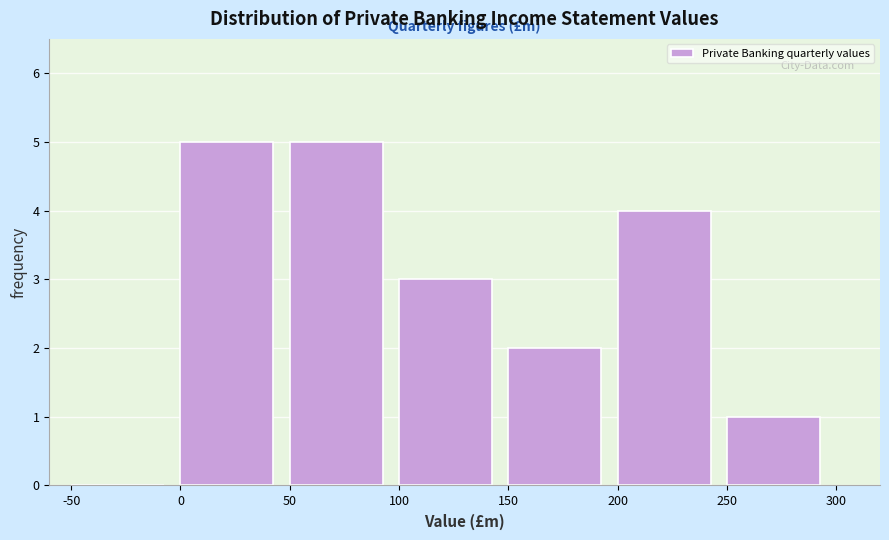

Reading left to right, transcribe this chart: for each bar, give the range it covers on the x-axis and its height. The values are not printed on the chart, so give them approximately, as read against the axis.

-50 to 0: 0
0 to 50: 5
50 to 100: 5
100 to 150: 3
150 to 200: 2
200 to 250: 4
250 to 300: 1